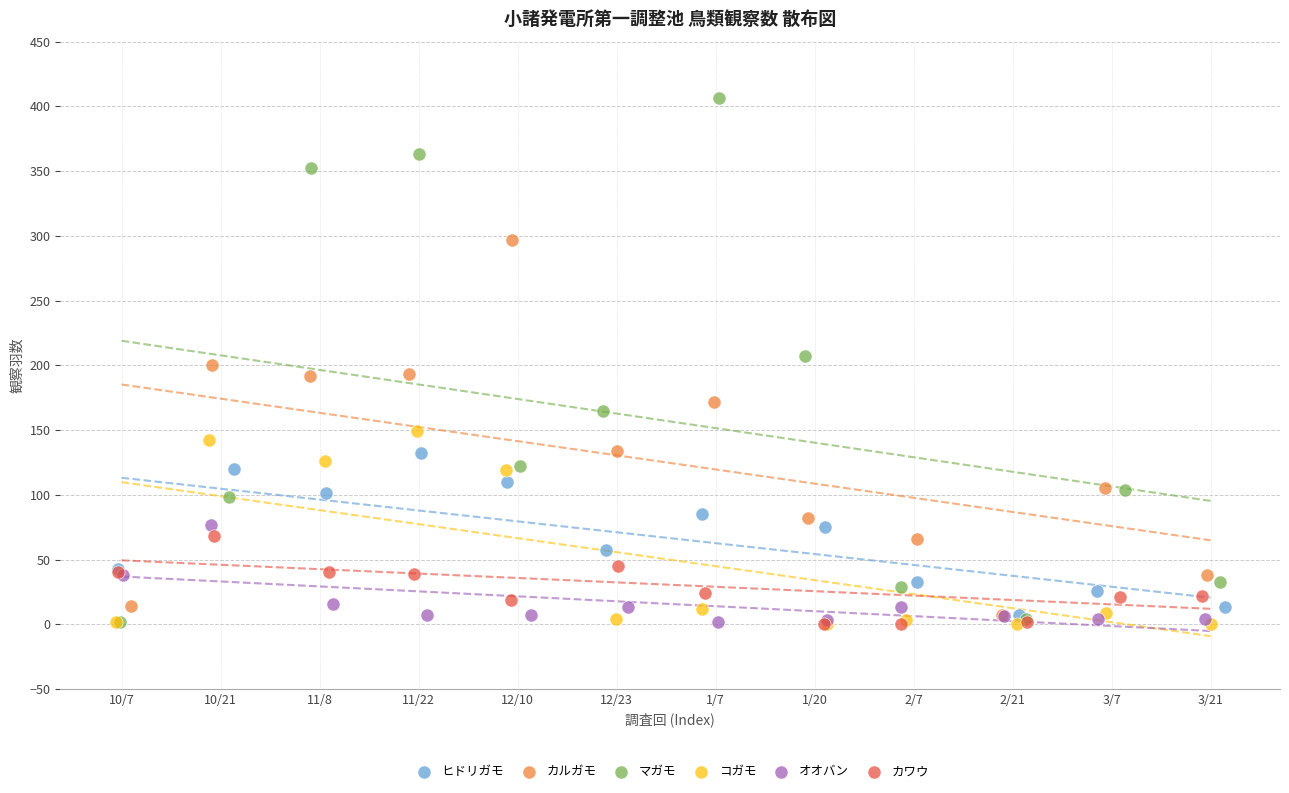

Which series contains the highest Y value?

マガモ